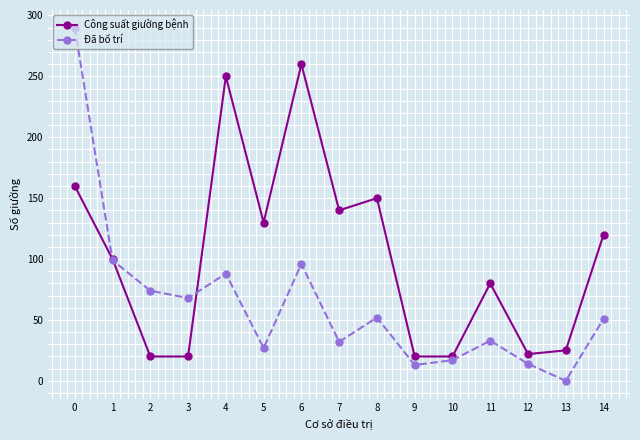

At how many categories does at least one series exceed 266?

1